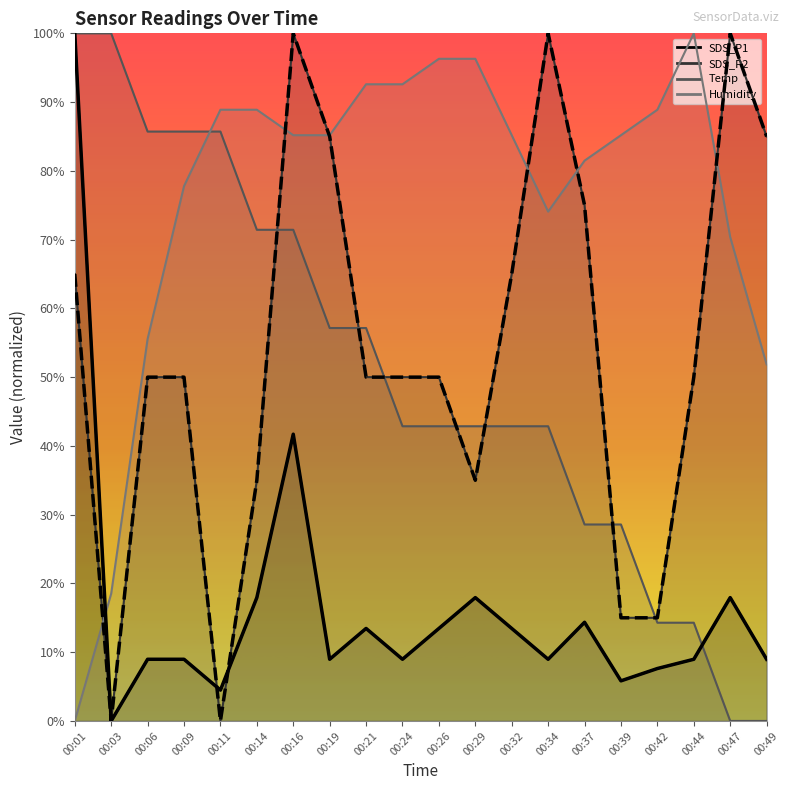

What is the difference between the maximum and minimum values in the SDS_P1 (normalized) series?

100.0